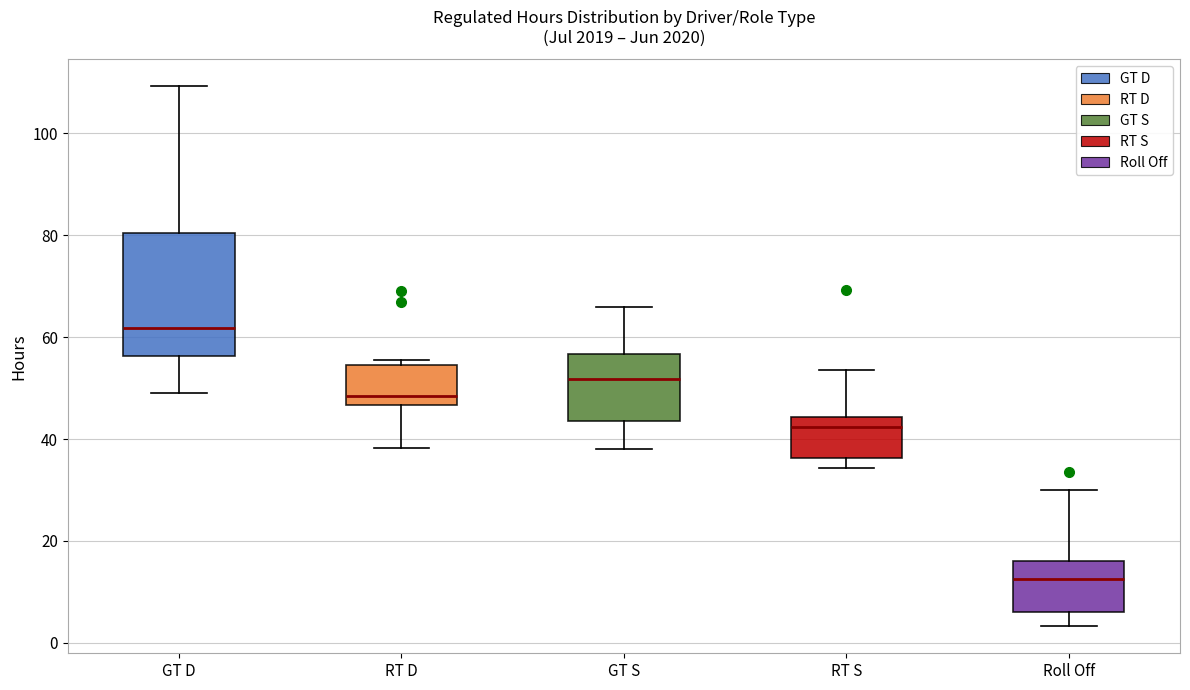

Reading left to right, read every box against the y-axis: the position of its median line, the range the box covers, and the ends of its whiskers. The values are not printed on the chart, so give them approximately, as read against the axis.

GT D: median 62, box 56 to 80, whiskers 50 to 110
RT D: median 48, box 46 to 54, whiskers 38 to 56
GT S: median 52, box 44 to 56, whiskers 38 to 66
RT S: median 42, box 36 to 44, whiskers 34 to 54
Roll Off: median 12, box 6 to 16, whiskers 4 to 30